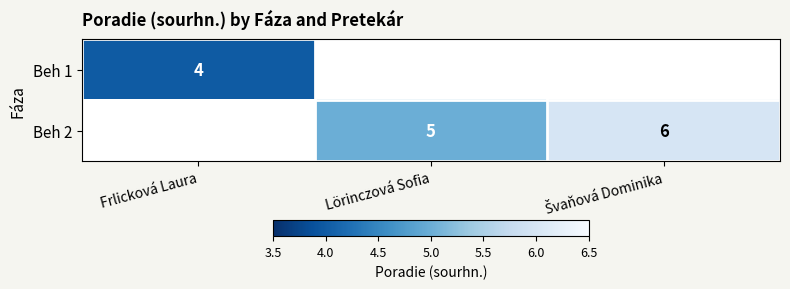

Between Lörinczová Sofia and Švaňová Dominika, which is larger?

Švaňová Dominika